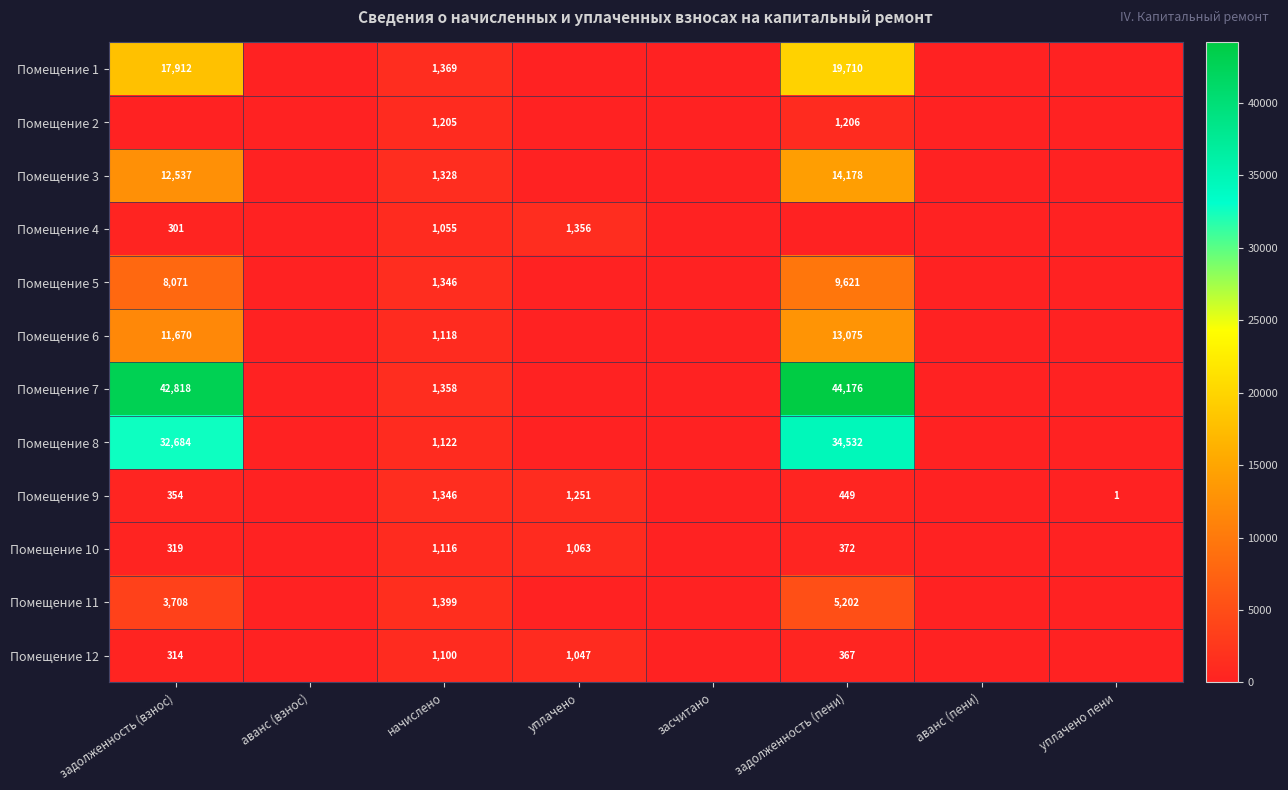

Is the value of Помещение 8 at начислено greater than the value of Помещение 3 at начислено?

No